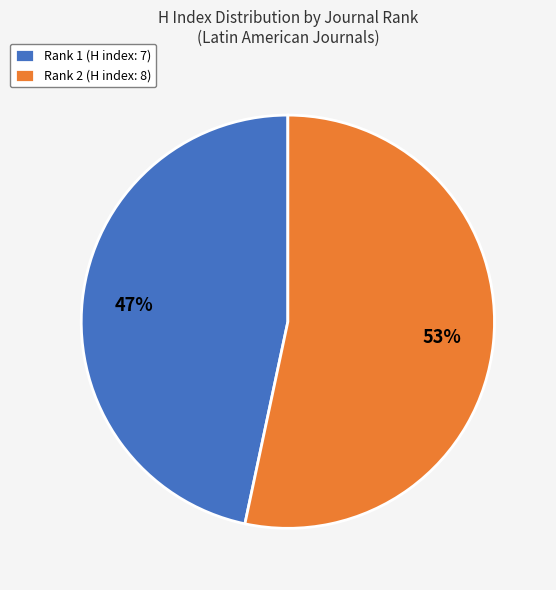

To the nearest percent, what portion does Rank 2 (H index: 8) represent?

53%